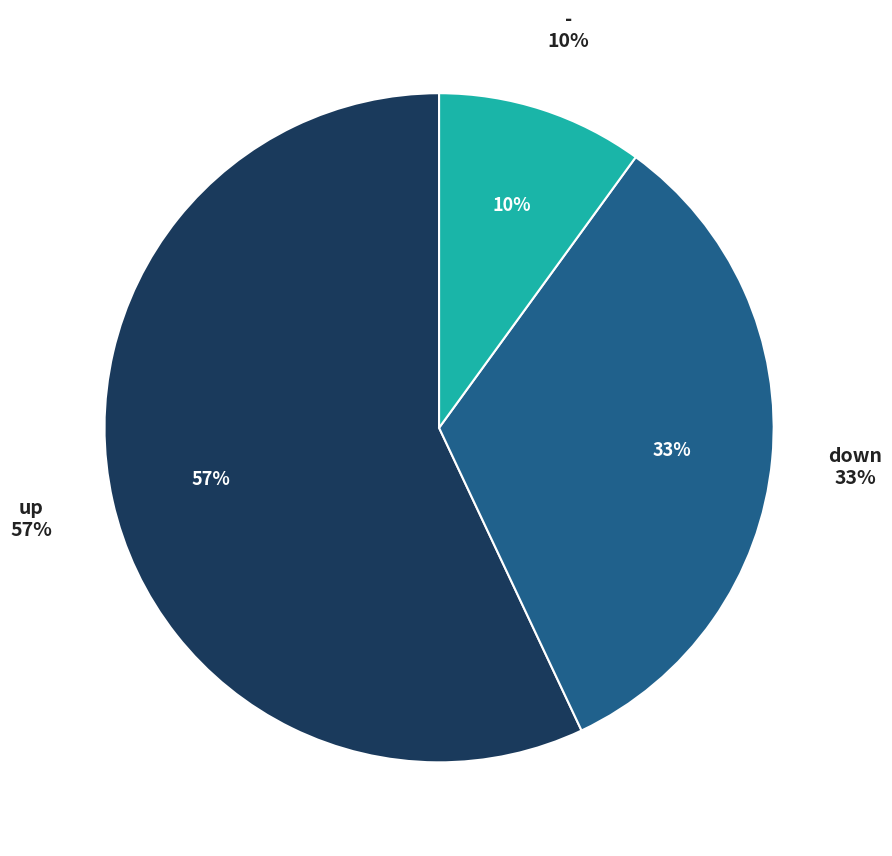

To the nearest percent, what is the combined percentage of up and down?

90%